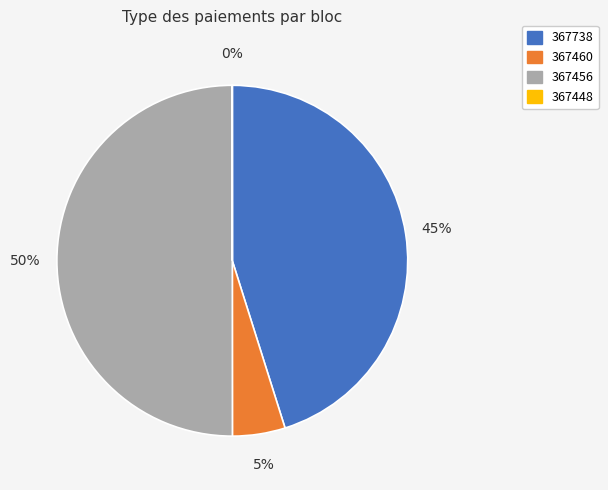

Between 367738 and 367460, which is larger?

367738